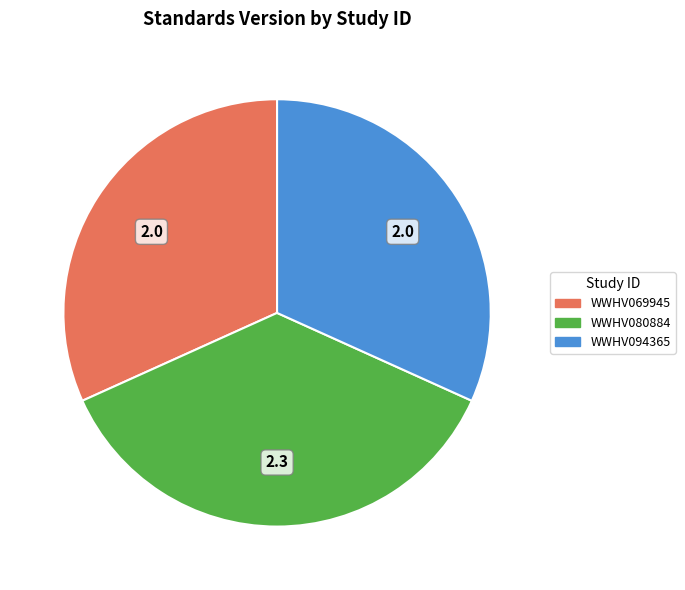

The WWHV080884 slice represents 27% of the pie. True or false?

False